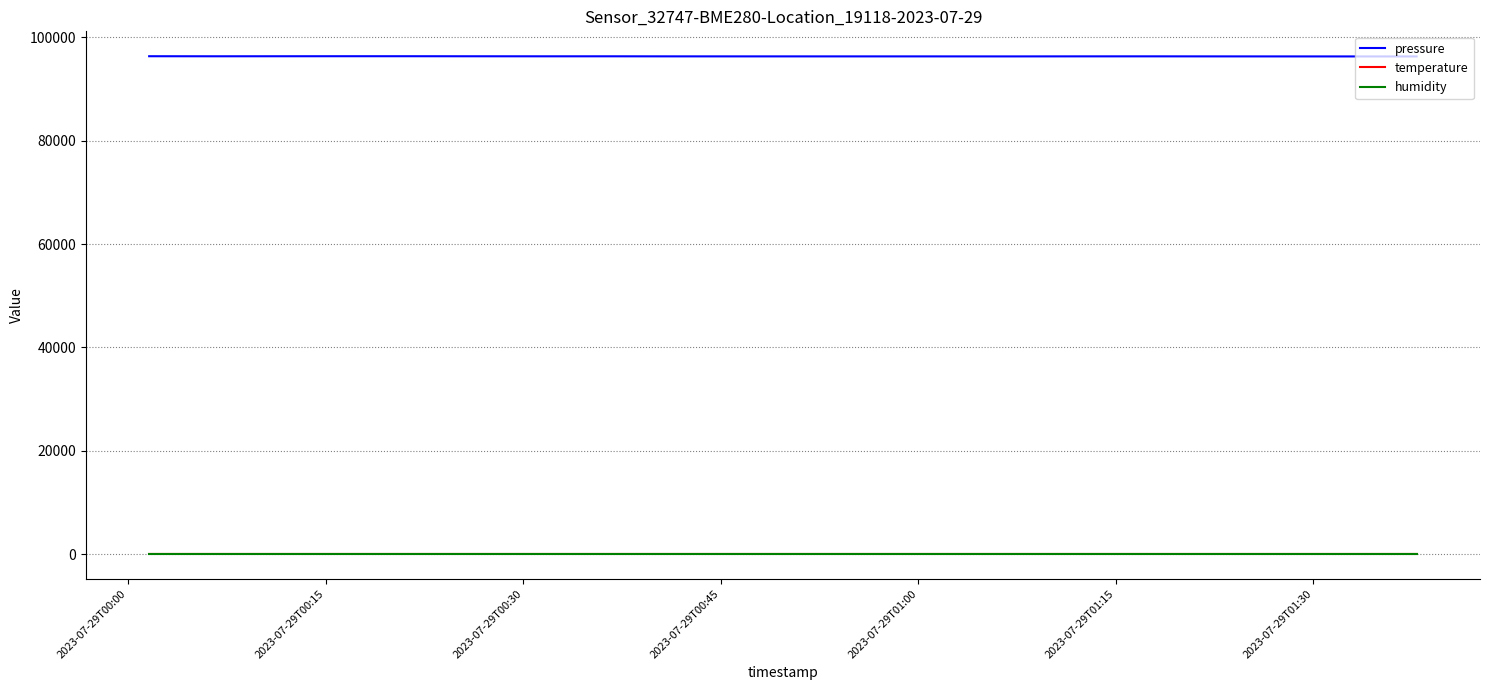

What is the average value of the temperature series?

17.5